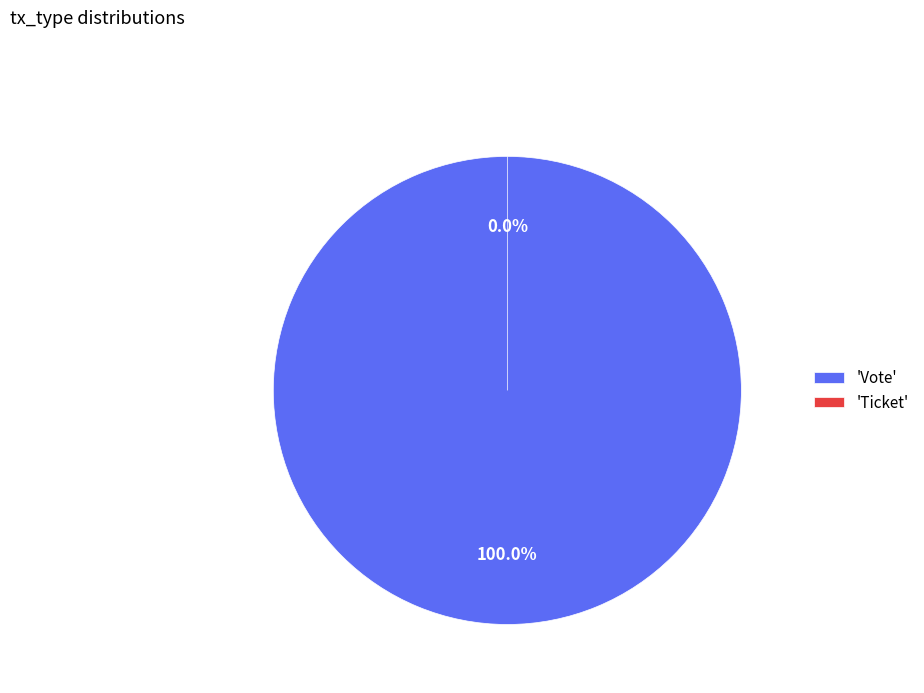

What percentage is NOT represented by Ticket?

100.0%